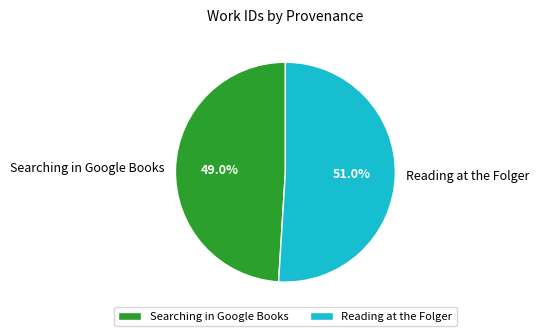

Approximately how many times larger is the value at Reading at the Folger compared to Searching in Google Books?

1.0